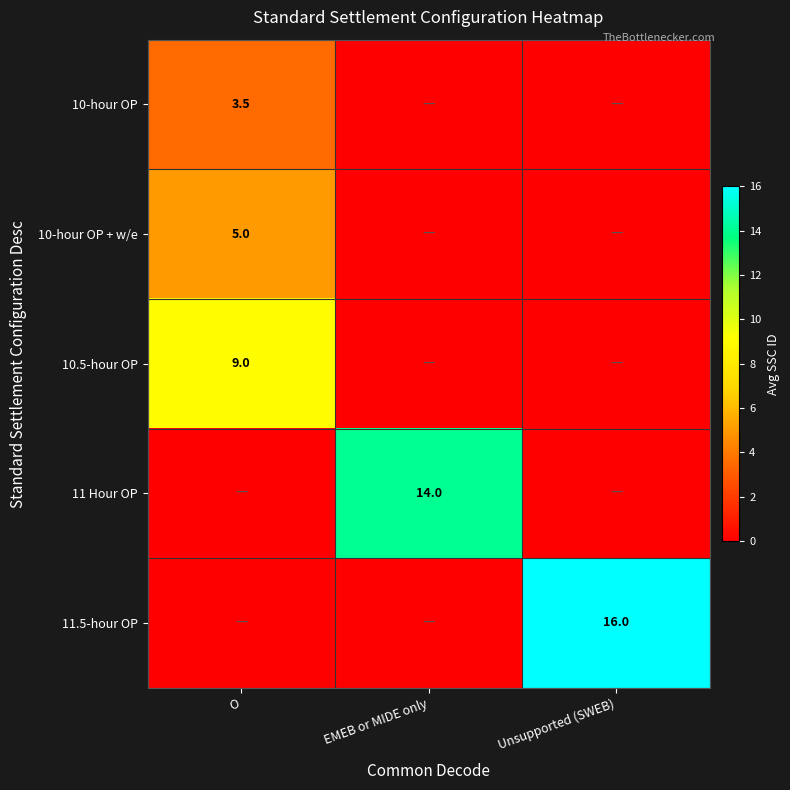

Between EMEB or MIDE only and Unsupported (SWEB), which is larger?

EMEB or MIDE only